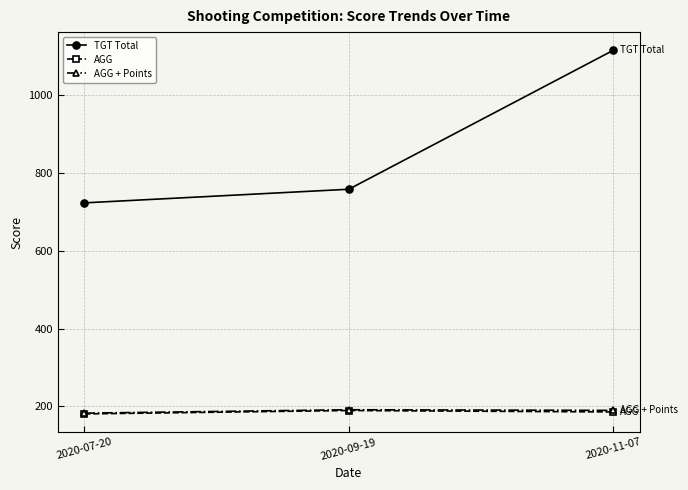

Count the number of categories in the chart.

3